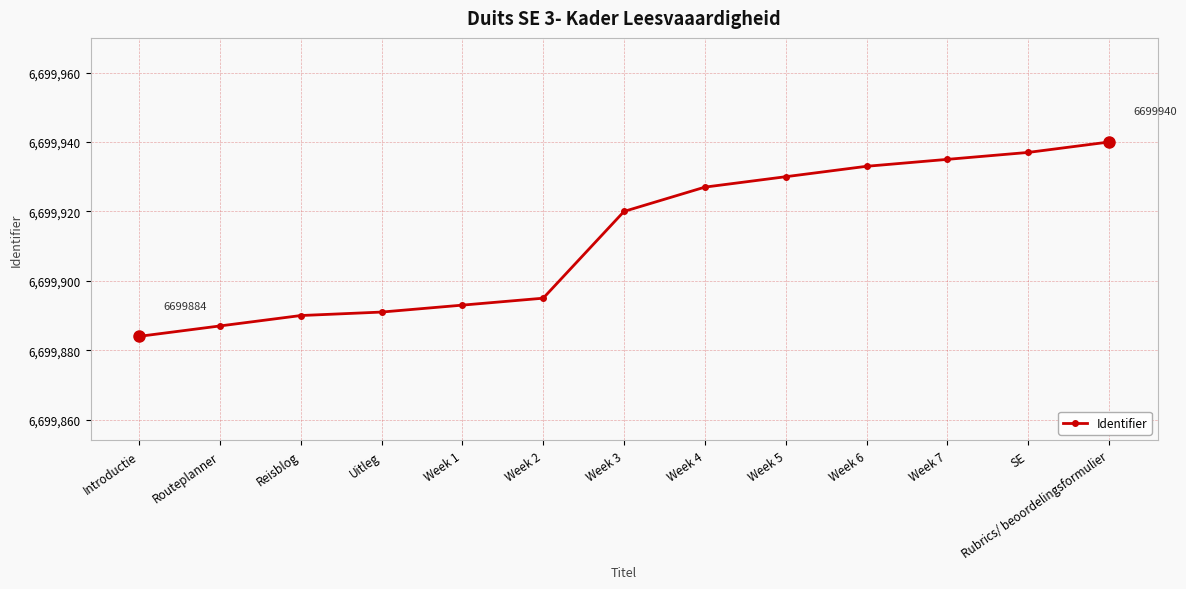

Is it true that the value at SE is 6699937?

True